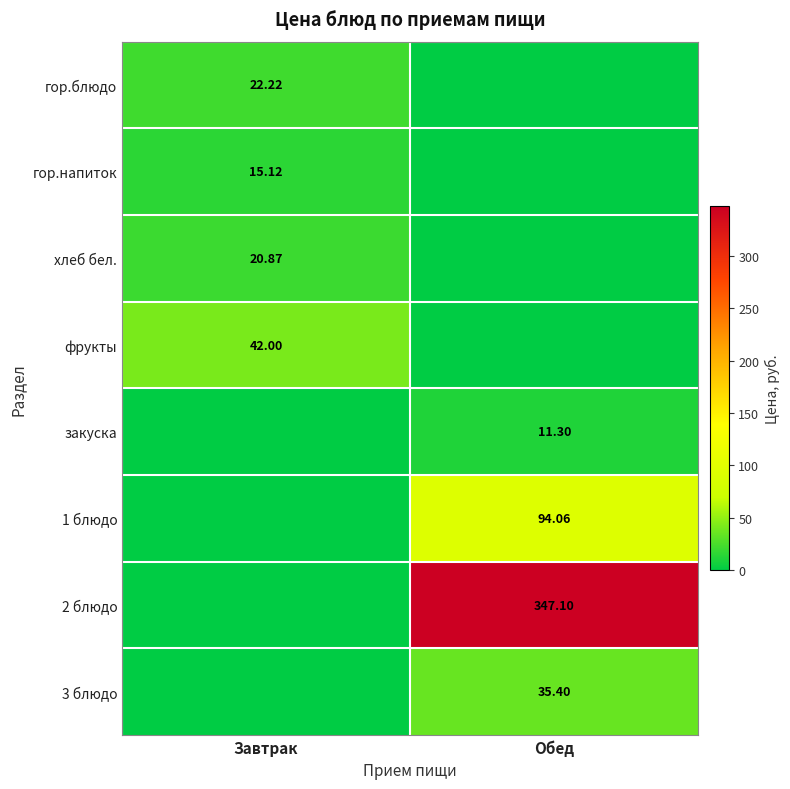

At which category is the sum across all series the highest?

Обед